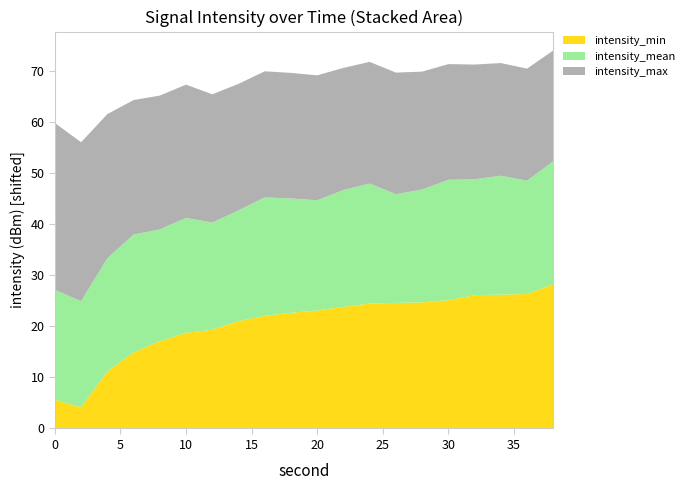

Reading left to right, list all the values displayed in this chart.

intensity_min: -139.4	-140.9	-133.9	-130.1	-127.9	-126.2	-125.7	-124.0	-122.9	-122.3	-121.9	-121.2	-120.5	-120.4	-120.3	-119.9	-118.9	-118.8	-118.6	-116.7
intensity_mean: -123.5	-124.2	-122.8	-121.9	-123.1	-122.5	-124.0	-123.3	-121.8	-122.6	-123.4	-122.1	-121.5	-123.7	-122.9	-121.4	-122.3	-121.7	-122.8	-120.9
intensity_max: -112.3	-113.9	-116.7	-118.6	-118.8	-118.9	-119.9	-120.2	-120.3	-120.4	-120.5	-121.1	-121.1	-121.2	-121.9	-122.3	-122.5	-122.9	-123.0	-123.3